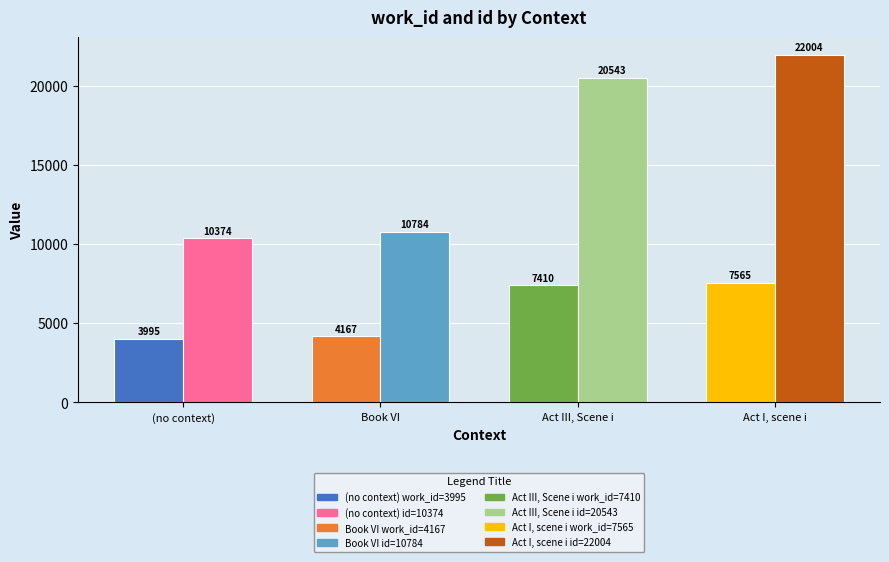

Which has a higher value, id or work_id?

id